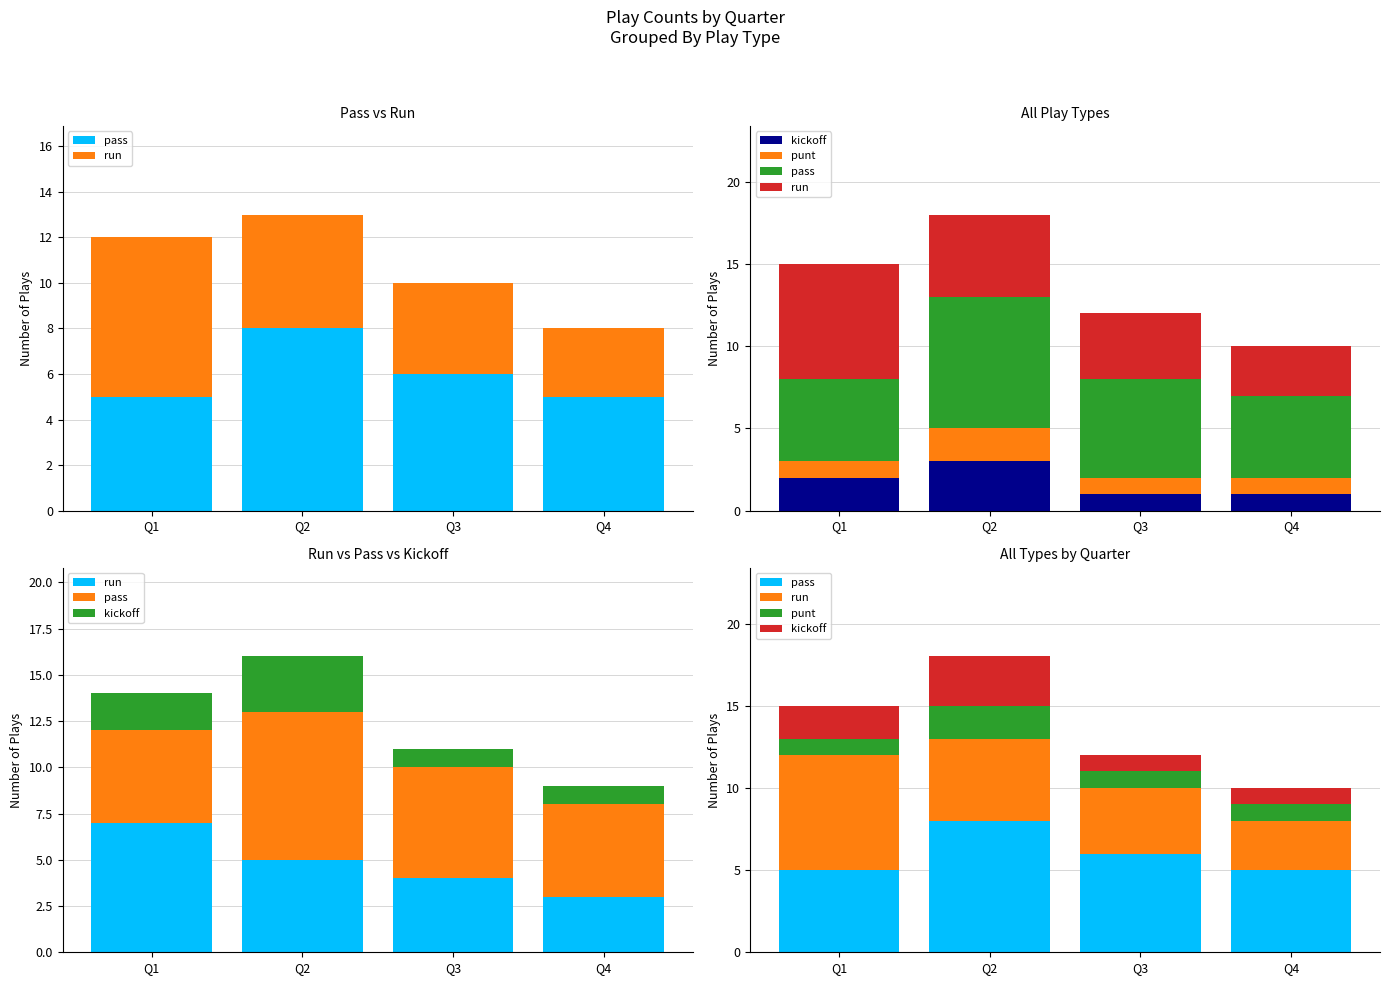

Rank the categories by kickoff value from lowest to highest.

Q3, Q4, Q1, Q2